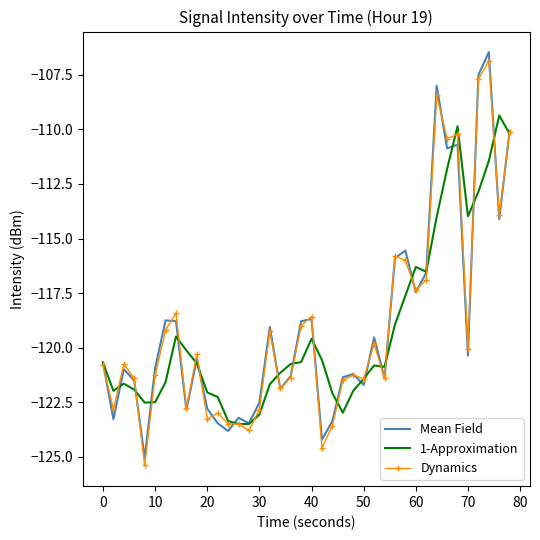

Which series has the widest spread of values?

Mean Field